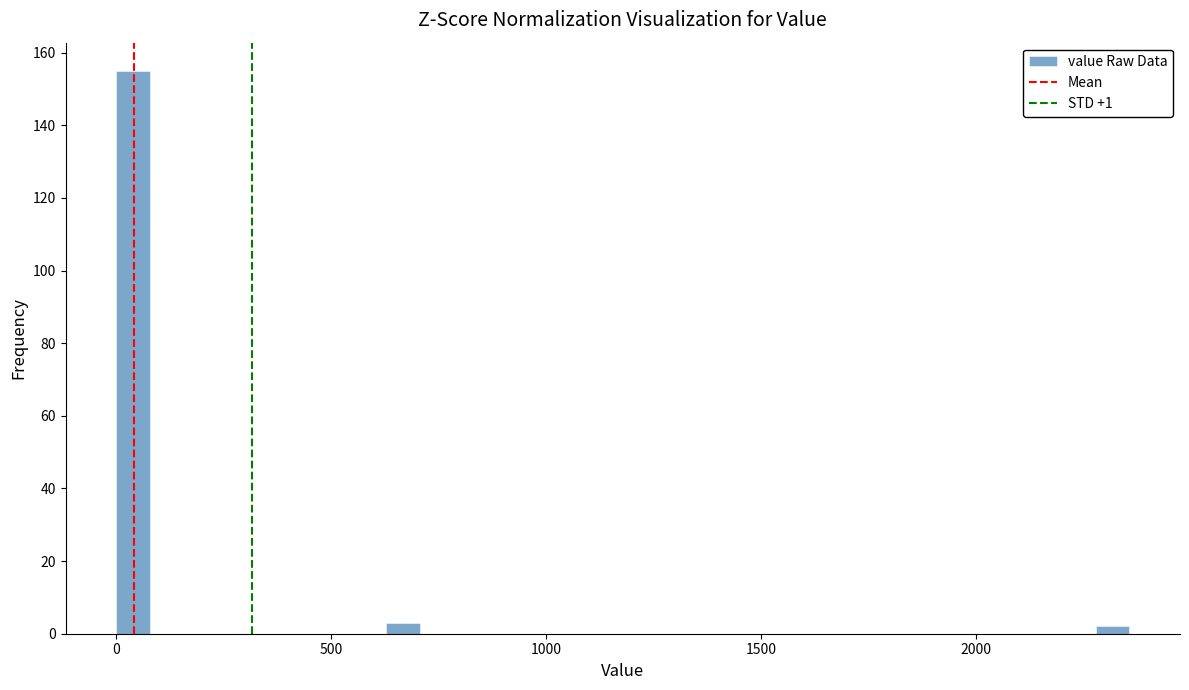

Read against the x-axis, roughly where is the centre of the tallest bar?

50